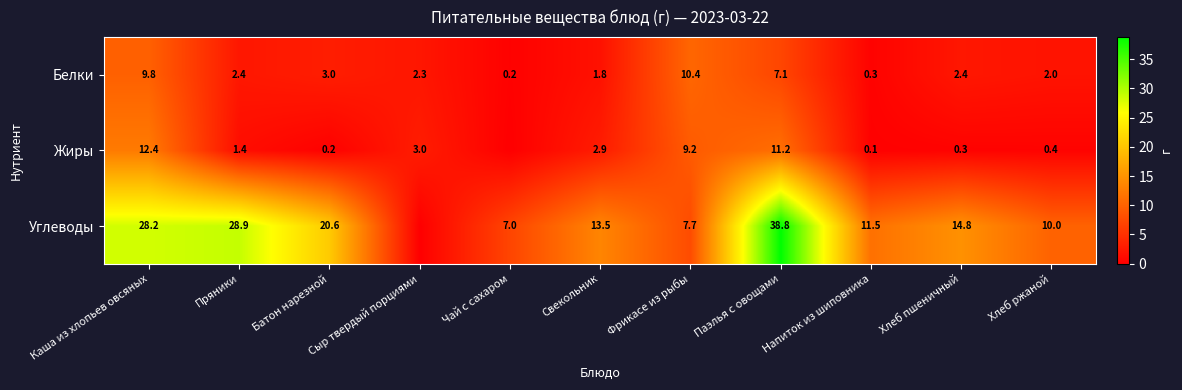

True or false: Белки has a value of 0.3 at Напиток из шиповника.

True